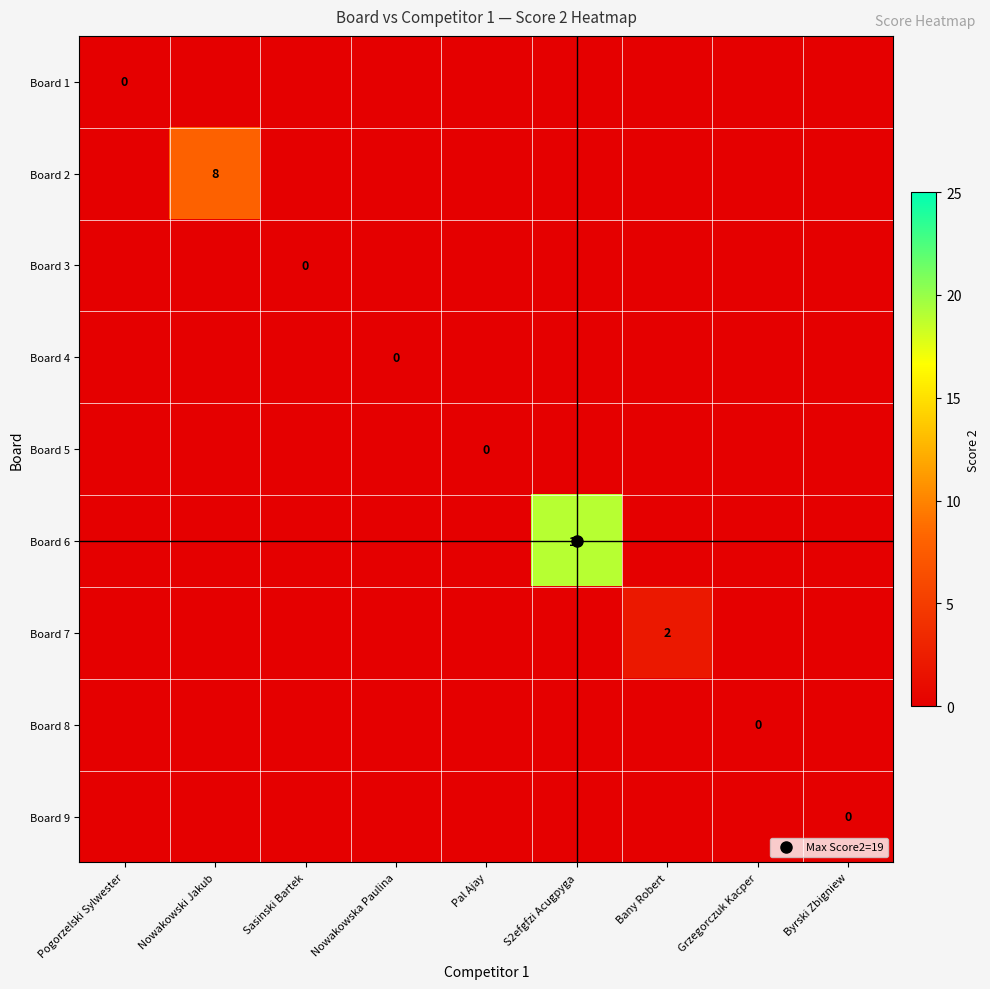

Rank the series at S2efgfzi Acugpyga from highest to lowest value.

Board 6, Board 1, Board 2, Board 3, Board 4, Board 5, Board 7, Board 8, Board 9